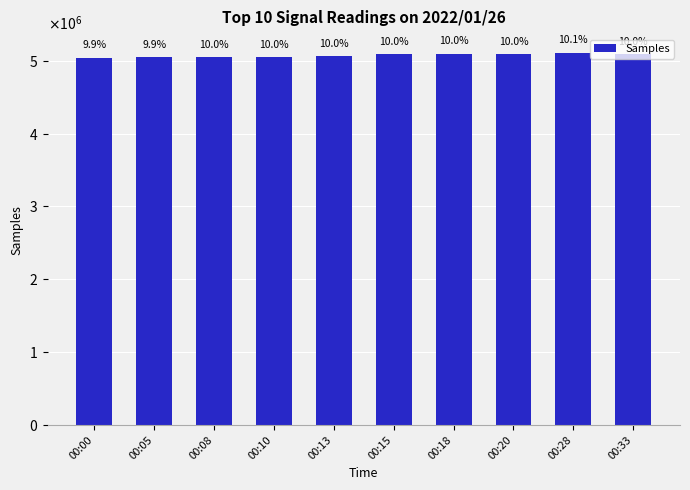

Does the chart contain any negative values?

No